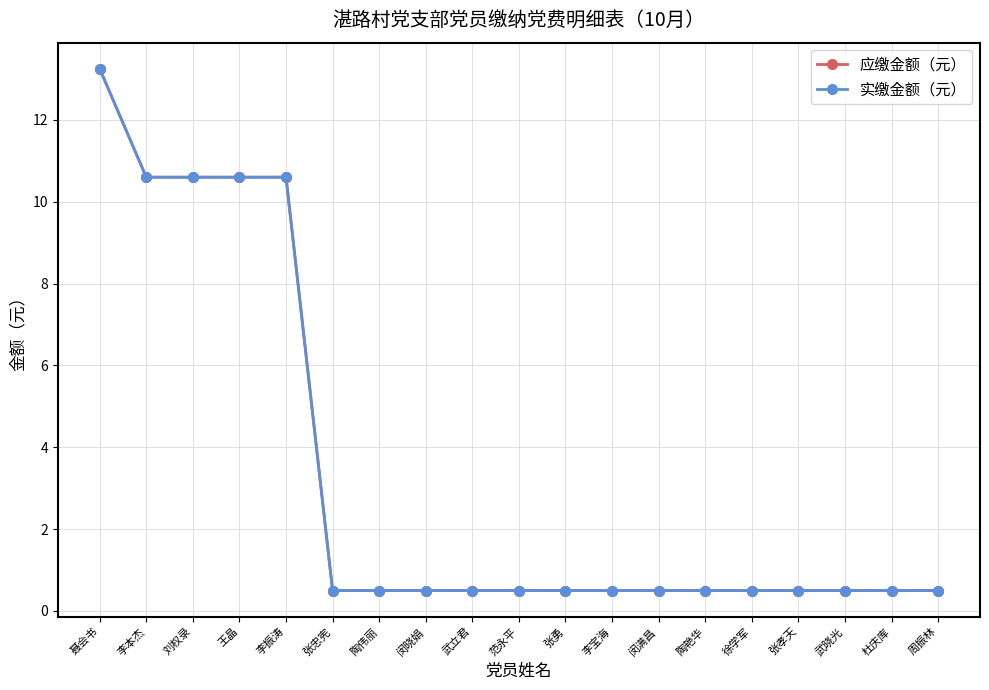

Reading left to right, extract all data points from this chart.

应缴金额（元）: 13.2	10.6	10.6	10.6	10.6	0.5	0.5	0.5	0.5	0.5	0.5	0.5	0.5	0.5	0.5	0.5	0.5	0.5	0.5
实缴金额（元）: 13.2	10.6	10.6	10.6	10.6	0.5	0.5	0.5	0.5	0.5	0.5	0.5	0.5	0.5	0.5	0.5	0.5	0.5	0.5